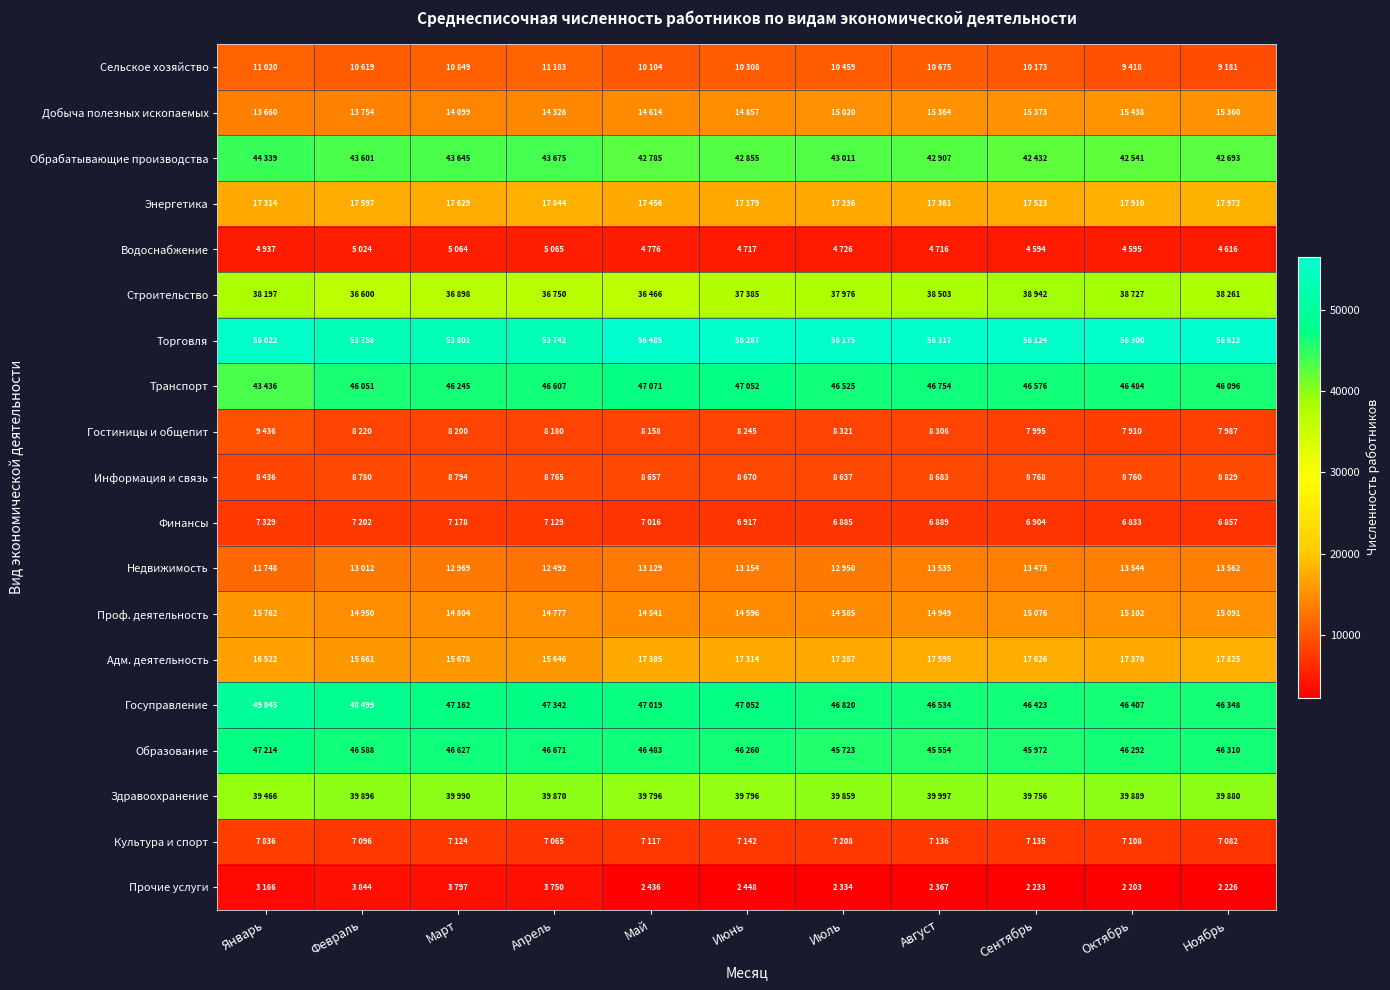

Reading left to right, transcribe all the data shown in this chart.

Сельское хозяйство: Январь=11020	Февраль=10619	Март=10849	Апрель=11183	Май=10104	Июнь=10308	Июль=10459	Август=10675	Сентябрь=10173	Октябрь=9418	Ноябрь=9181
Добыча полезных ископаемых: Январь=13660	Февраль=13754	Март=14099	Апрель=14326	Май=14614	Июнь=14857	Июль=15020	Август=15364	Сентябрь=15373	Октябрь=15438	Ноябрь=15360
Обрабатывающие производства: Январь=44339	Февраль=43601	Март=43645	Апрель=43675	Май=42785	Июнь=42855	Июль=43011	Август=42907	Сентябрь=42432	Октябрь=42541	Ноябрь=42693
Энергетика: Январь=17314	Февраль=17597	Март=17629	Апрель=17844	Май=17456	Июнь=17179	Июль=17236	Август=17361	Сентябрь=17523	Октябрь=17910	Ноябрь=17972
Водоснабжение: Январь=4937	Февраль=5024	Март=5064	Апрель=5065	Май=4776	Июнь=4717	Июль=4726	Август=4716	Сентябрь=4594	Октябрь=4595	Ноябрь=4616
Строительство: Январь=38197	Февраль=36600	Март=36898	Апрель=36750	Май=36466	Июнь=37385	Июль=37976	Август=38503	Сентябрь=38942	Октябрь=38727	Ноябрь=38261
Торговля: Январь=56022	Февраль=53758	Март=53801	Апрель=53742	Май=56485	Июнь=56287	Июль=56175	Август=56317	Сентябрь=56124	Октябрь=56300	Ноябрь=56613
Транспорт: Январь=43436	Февраль=46051	Март=46245	Апрель=46607	Май=47071	Июнь=47052	Июль=46525	Август=46754	Сентябрь=46576	Октябрь=46484	Ноябрь=46096
Гостиницы и общепит: Январь=9436	Февраль=8220	Март=8200	Апрель=8180	Май=8158	Июнь=8245	Июль=8321	Август=8306	Сентябрь=7995	Октябрь=7910	Ноябрь=7987
Информация и связь: Январь=8436	Февраль=8780	Март=8794	Апрель=8765	Май=8657	Июнь=8670	Июль=8637	Август=8683	Сентябрь=8768	Октябрь=8760	Ноябрь=8829
Финансы: Январь=7329	Февраль=7202	Март=7178	Апрель=7129	Май=7016	Июнь=6917	Июль=6885	Август=6889	Сентябрь=6904	Октябрь=6833	Ноябрь=6857
Недвижимость: Январь=11748	Февраль=13012	Март=12969	Апрель=12492	Май=13129	Июнь=13154	Июль=12950	Август=13535	Сентябрь=13473	Октябрь=13544	Ноябрь=13562
Проф. деятельность: Январь=15762	Февраль=14950	Март=14804	Апрель=14777	Май=14541	Июнь=14596	Июль=14585	Август=14949	Сентябрь=15076	Октябрь=15102	Ноябрь=15091
Адм. деятельность: Январь=16522	Февраль=15661	Март=15678	Апрель=15646	Май=17385	Июнь=17314	Июль=17287	Август=17595	Сентябрь=17626	Октябрь=17378	Ноябрь=17825
Госуправление: Январь=49845	Февраль=48499	Март=47162	Апрель=47342	Май=47019	Июнь=47052	Июль=46820	Август=46534	Сентябрь=46423	Октябрь=46407	Ноябрь=46348
Образование: Январь=47214	Февраль=46588	Март=46627	Апрель=46671	Май=46483	Июнь=46260	Июль=45723	Август=45554	Сентябрь=45972	Октябрь=46292	Ноябрь=46310
Здравоохранение: Январь=39466	Февраль=39896	Март=39990	Апрель=39870	Май=39796	Июнь=39796	Июль=39859	Август=39997	Сентябрь=39756	Октябрь=39889	Ноябрь=39880
Культура и спорт: Январь=7836	Февраль=7096	Март=7124	Апрель=7065	Май=7117	Июнь=7142	Июль=7208	Август=7136	Сентябрь=7135	Октябрь=7108	Ноябрь=7082
Прочие услуги: Январь=3166	Февраль=3844	Март=3797	Апрель=3750	Май=2436	Июнь=2448	Июль=2334	Август=2367	Сентябрь=2233	Октябрь=2203	Ноябрь=2226